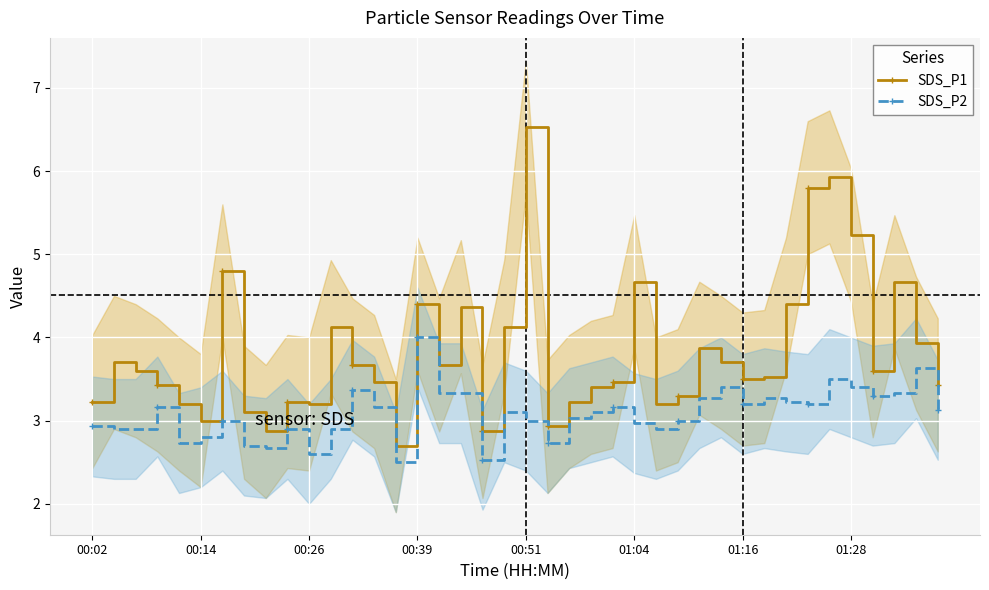

Which series has the widest spread of values?

SDS_P1